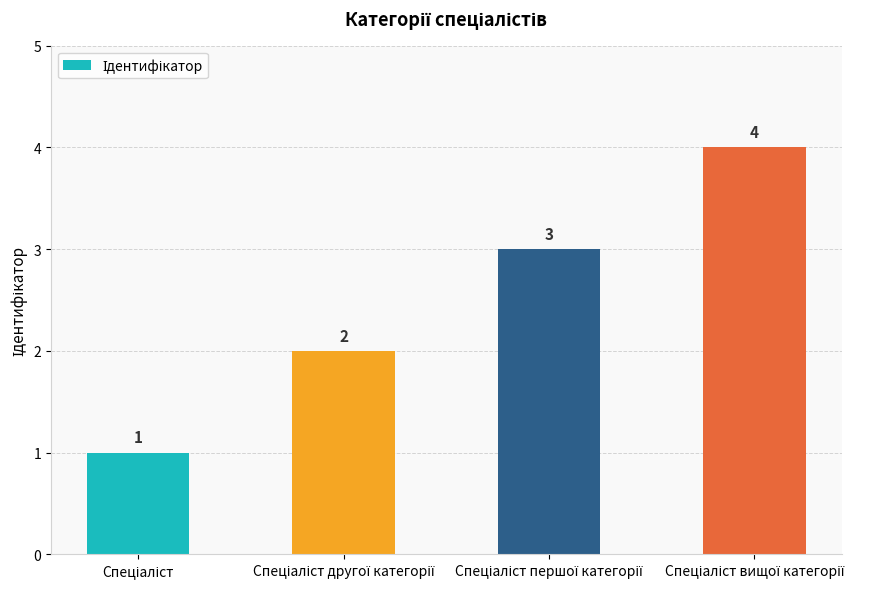

Count the values in the range 2 to 4.

3